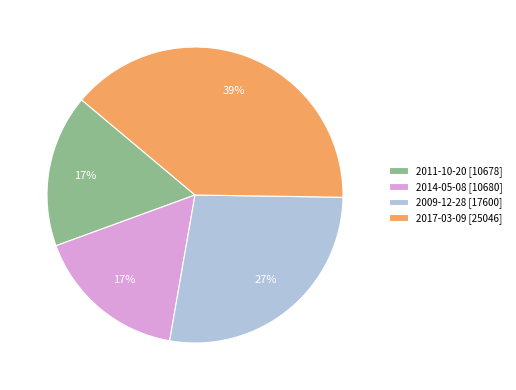

Does 2017-03-09 account for over 50% of the chart?

No